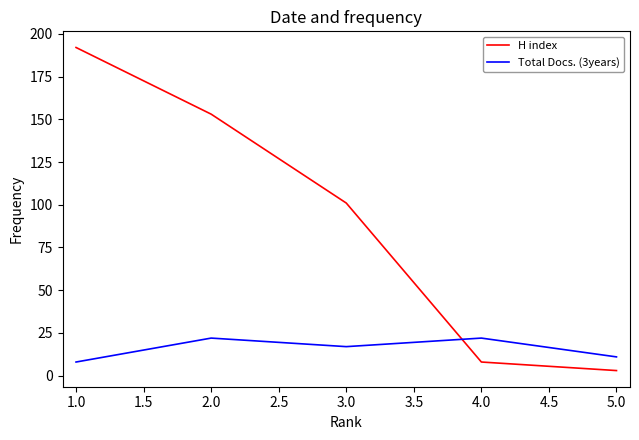

Reading right to left, list all the values displayed in this chart.

H index: 3	8	101	153	192
Total Docs. (3years): 11	22	17	22	8